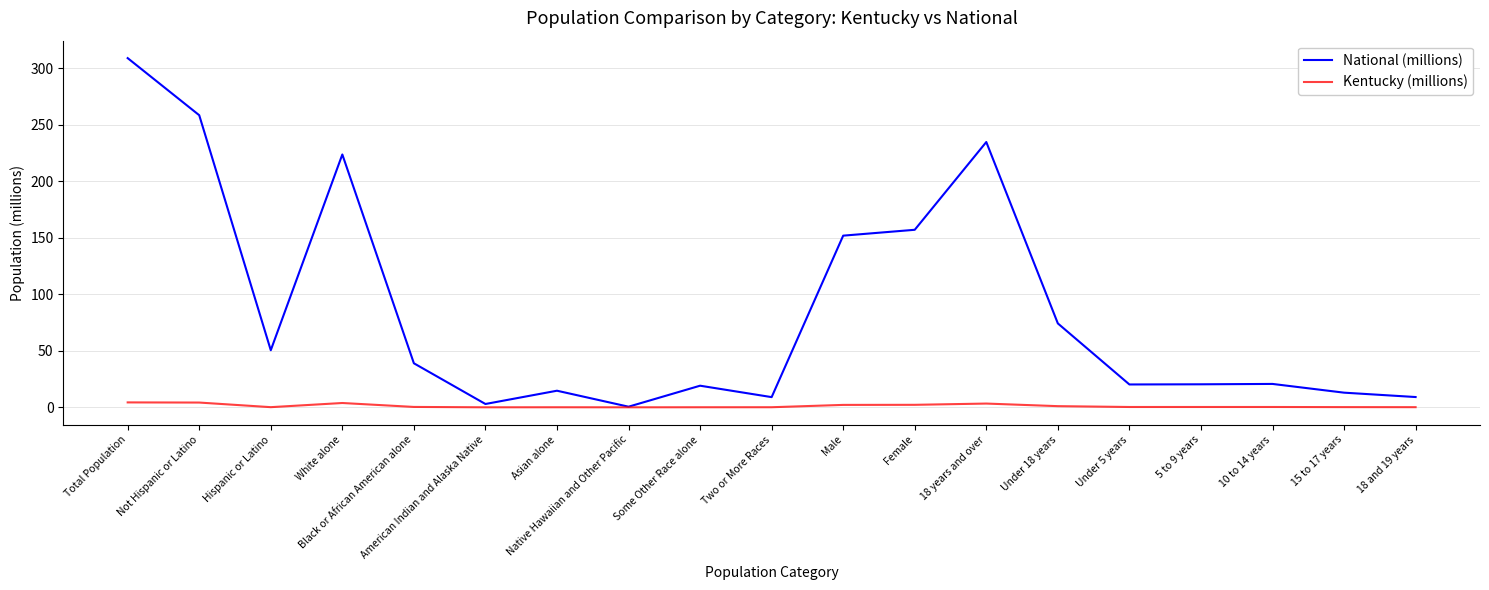

Is the value of Kentucky (millions) at 18 and 19 years greater than the value of National (millions) at 18 and 19 years?

No